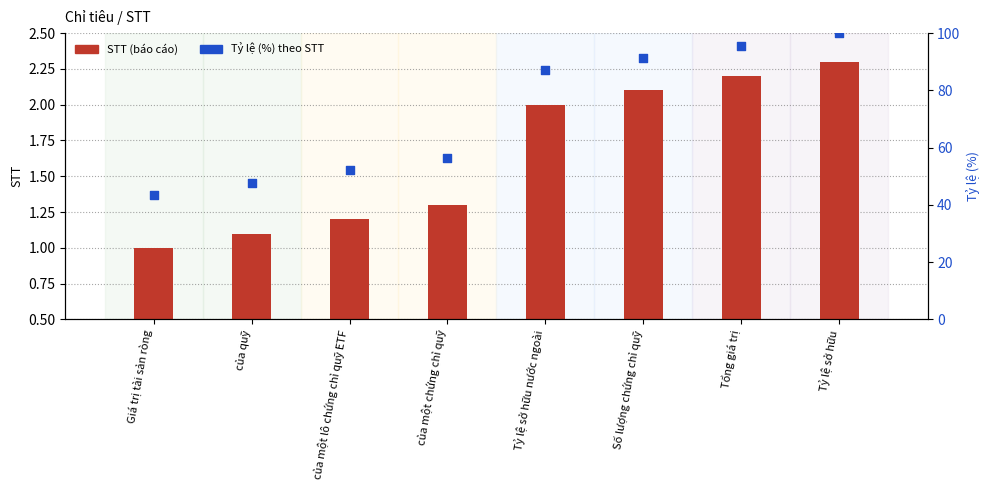

Which series has the largest Y range (max minus min)?

Tỷ lệ (%) theo STT